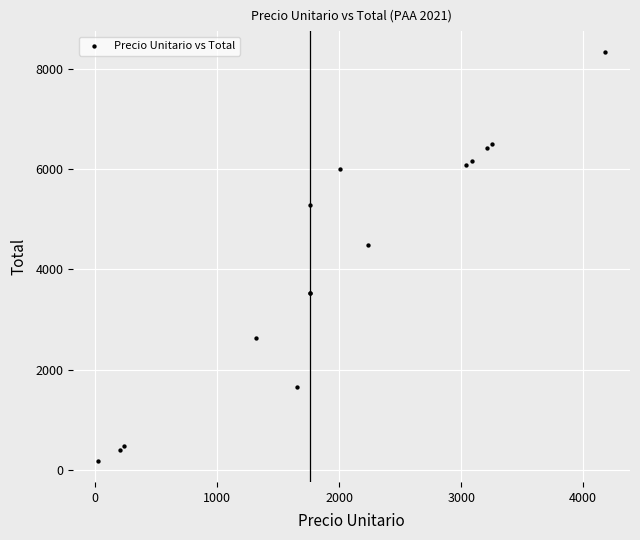

What Y value in the scatter plot is closest to 4257?

4478.0